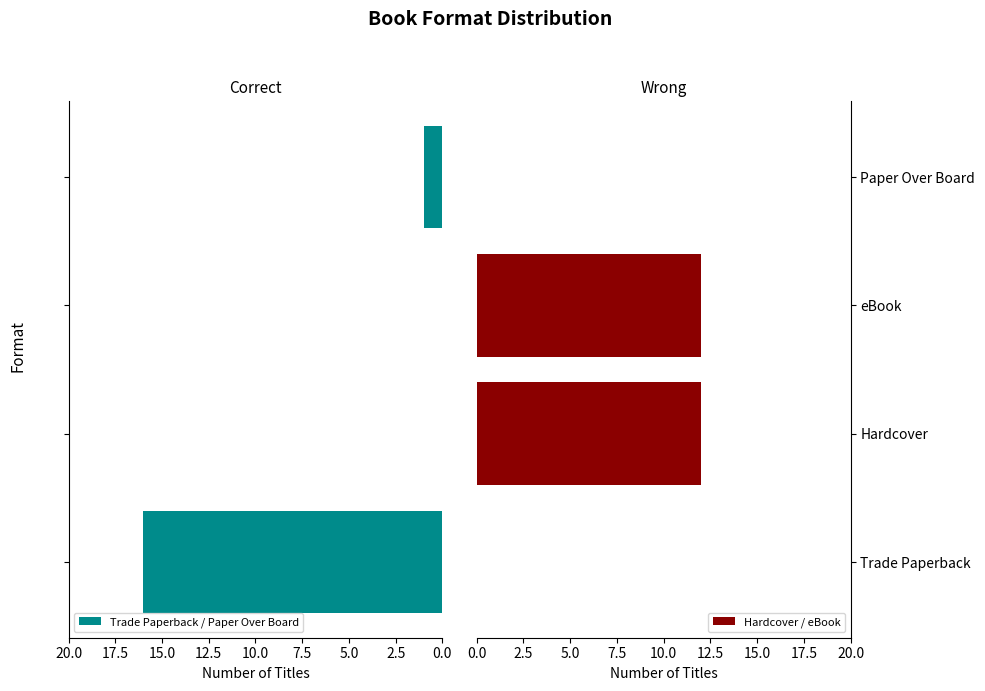

How many bars are there in each group?

2